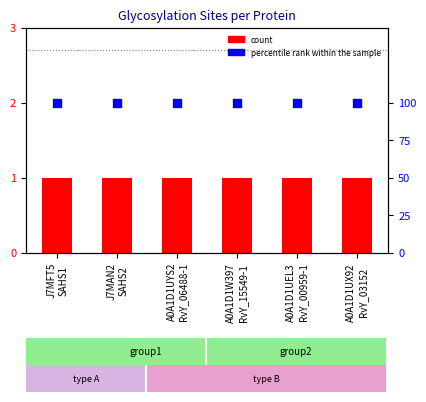

Which series contains the highest Y value?

percentile rank within the sample